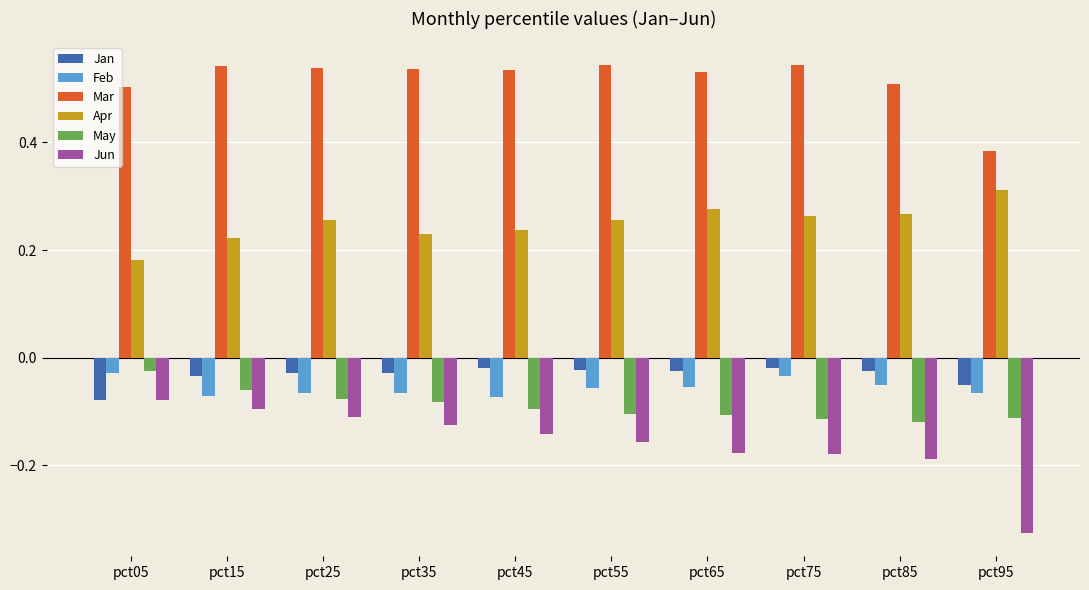

How many categories are shown in the chart?

10